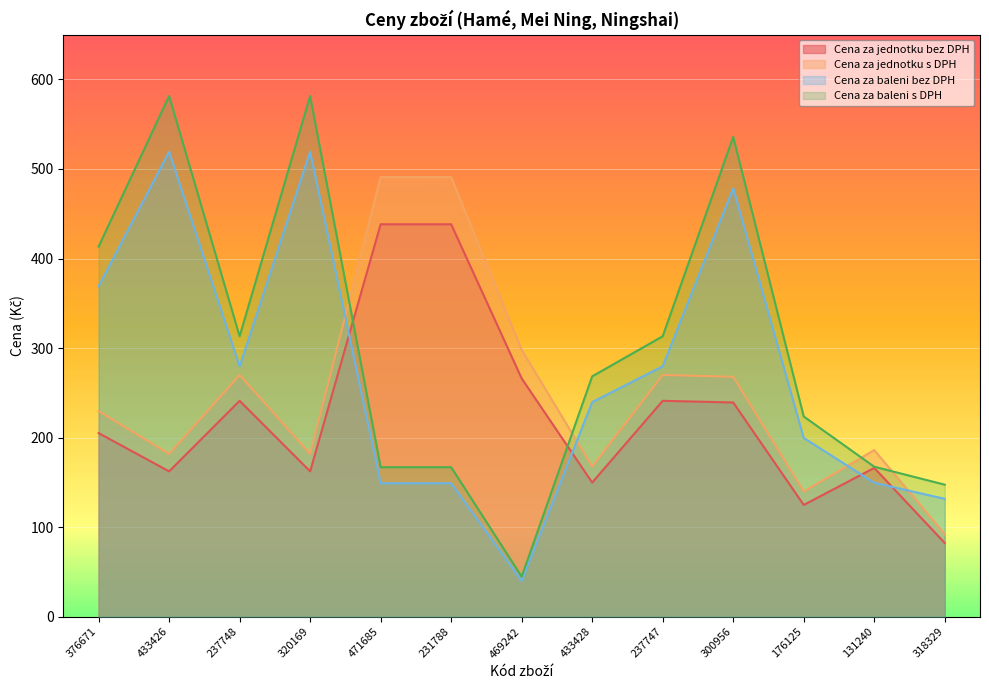

Reading left to right, list all the values displayed in this chart.

Cena za jednotku bez DPH: 376671=205.0	433426=162.2	237748=241.0	320169=162.2	471685=438.2	231788=438.2	469242=266.0	433428=149.8	237747=241.0	300956=239.2	176125=124.8	131240=166.1	318329=82.2
Cena za jednotku s DPH: 376671=229.6	433426=181.7	237748=270.0	320169=181.7	471685=490.8	231788=490.8	469242=297.9	433428=167.7	237747=270.0	300956=267.9	176125=139.7	131240=186.0	318329=92.1
Cena za baleni bez DPH: 376671=369.0	433426=519.2	237748=279.6	320169=519.2	471685=149.0	231788=149.0	469242=39.9	433428=239.6	237747=279.6	300956=478.4	176125=199.6	131240=149.5	318329=131.6
Cena za baleni s DPH: 376671=413.3	433426=581.5	237748=313.1	320169=581.5	471685=166.9	231788=166.9	469242=44.7	433428=268.4	237747=313.1	300956=535.8	176125=223.6	131240=167.4	318329=147.4